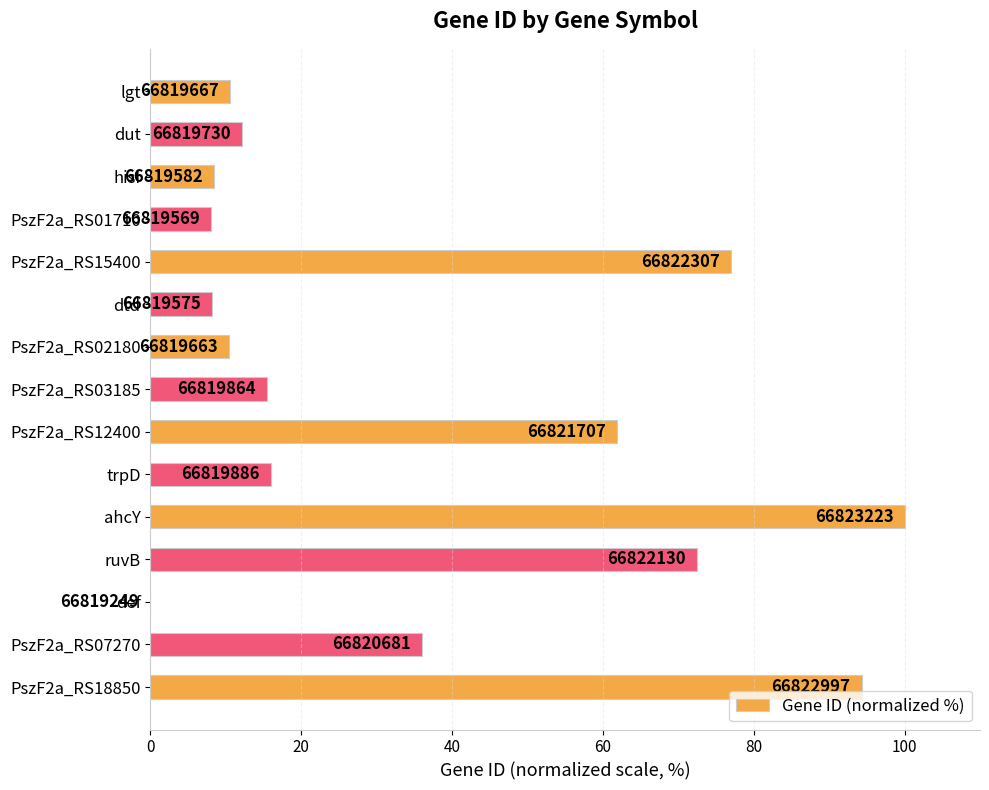

Where is the data nearest to the value 50?

PszF2a_RS12400